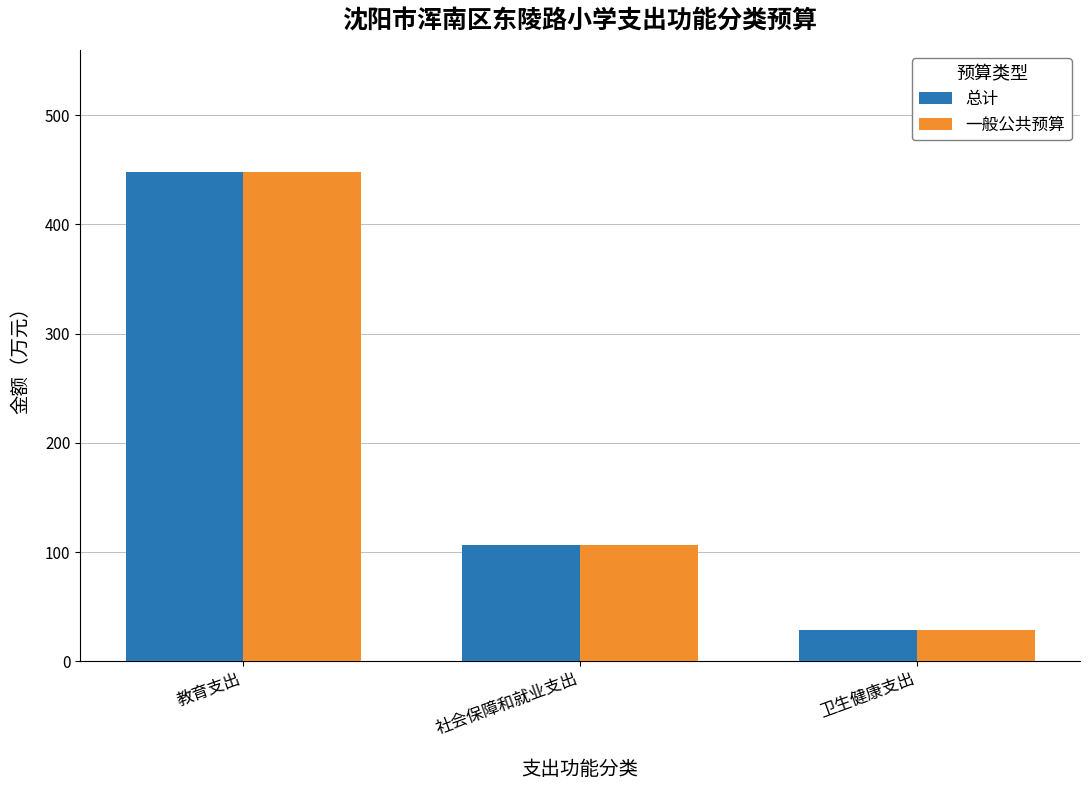

Rank the categories by 总计 value from highest to lowest.

教育支出, 社会保障和就业支出, 卫生健康支出